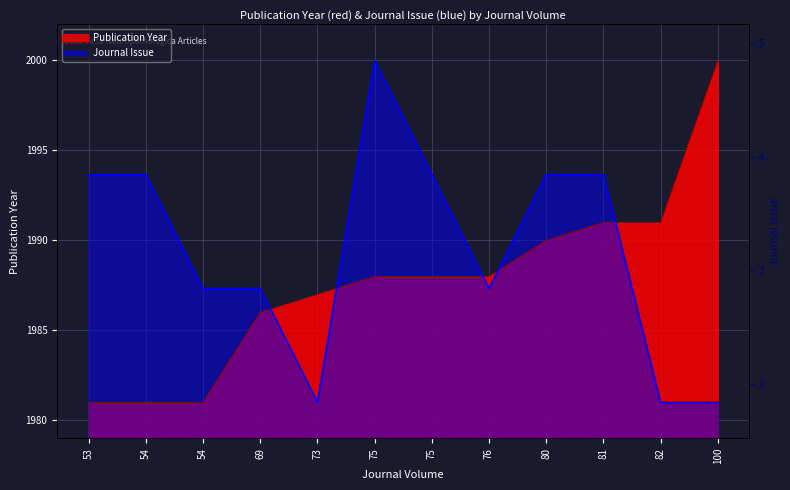

What is the maximum value shown in the chart?

2000.0